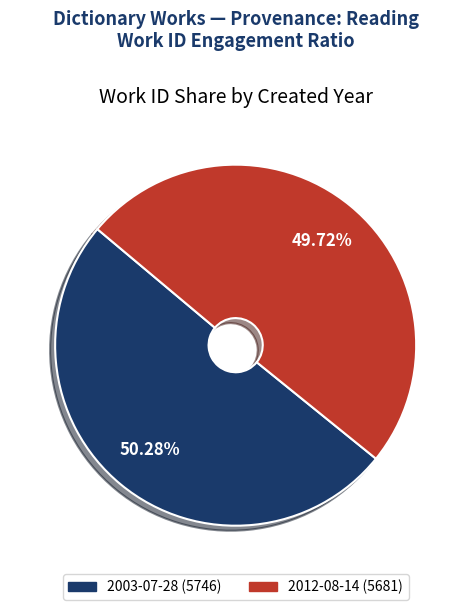

Is it true that 2012-08-14 is 41% of the pie?

False